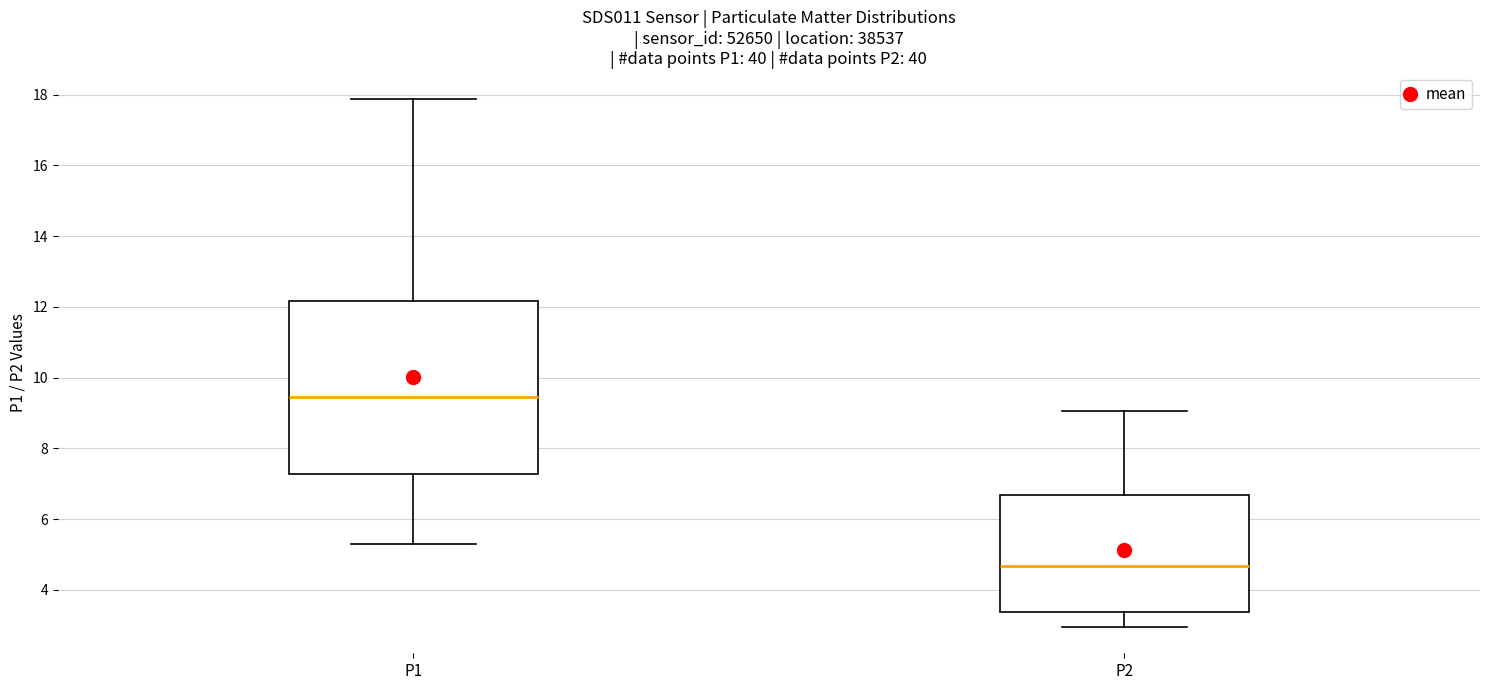

Reading left to right, transcribe this box plot: for each box, give where its median line is, the range the box spans, and where its two whiskers end, as read against the y-axis. The values are not printed on the chart, so give them approximately, as read against the axis.

P1: median 9.4, box 7.2 to 12.2, whiskers 5.2 to 17.8
P2: median 4.6, box 3.4 to 6.6, whiskers 3.0 to 9.0